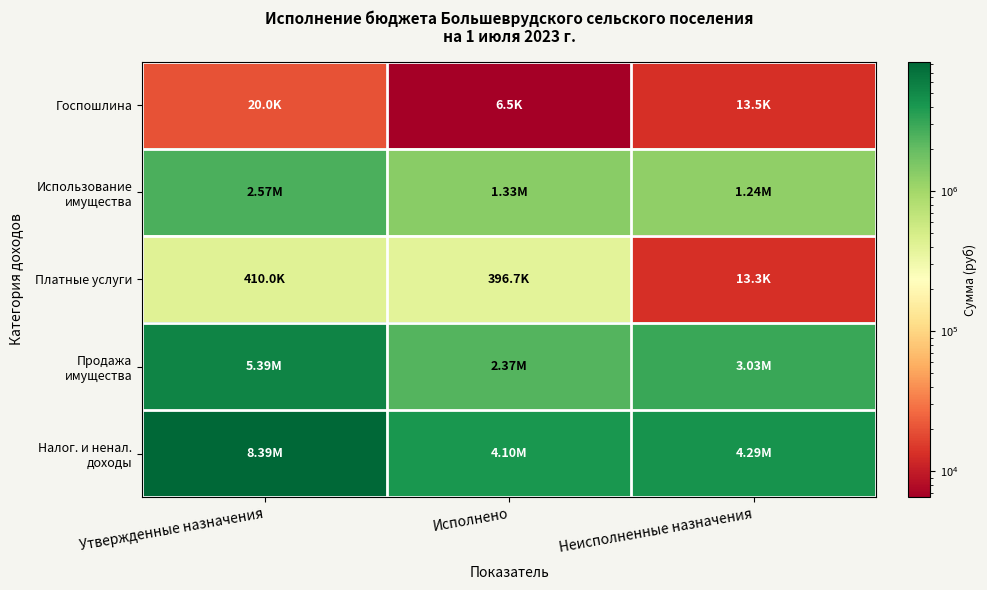

List the series in order of their peak value, lowest first.

Госпошлина, Платные услуги, Использование имущества, Продажа имущества, Налог. и ненал. доходы